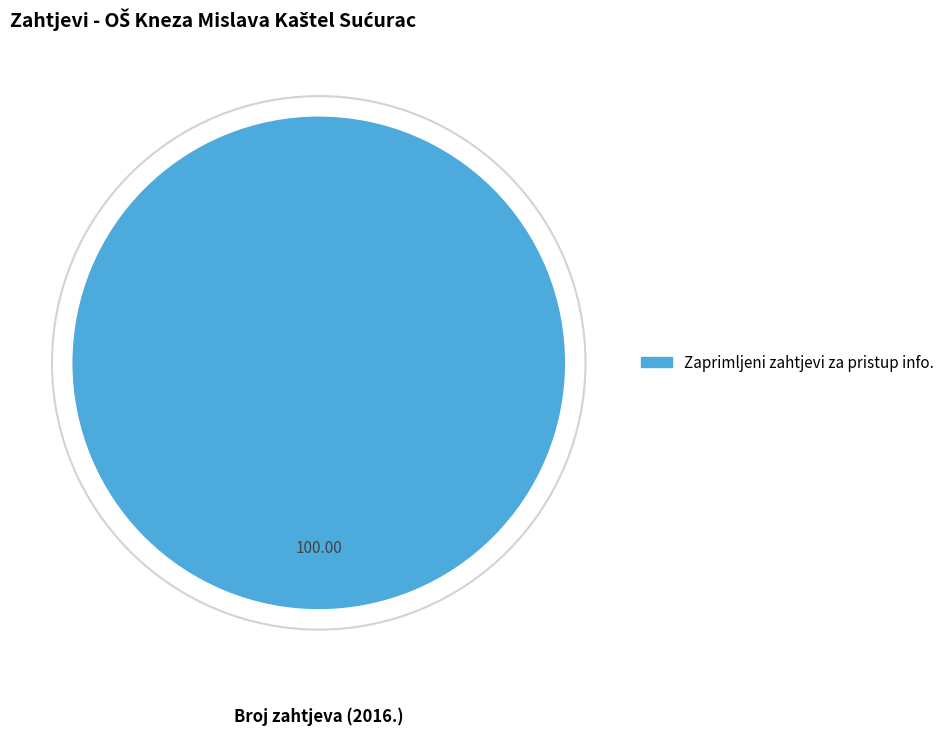

Is there a majority slice in this chart?

Yes